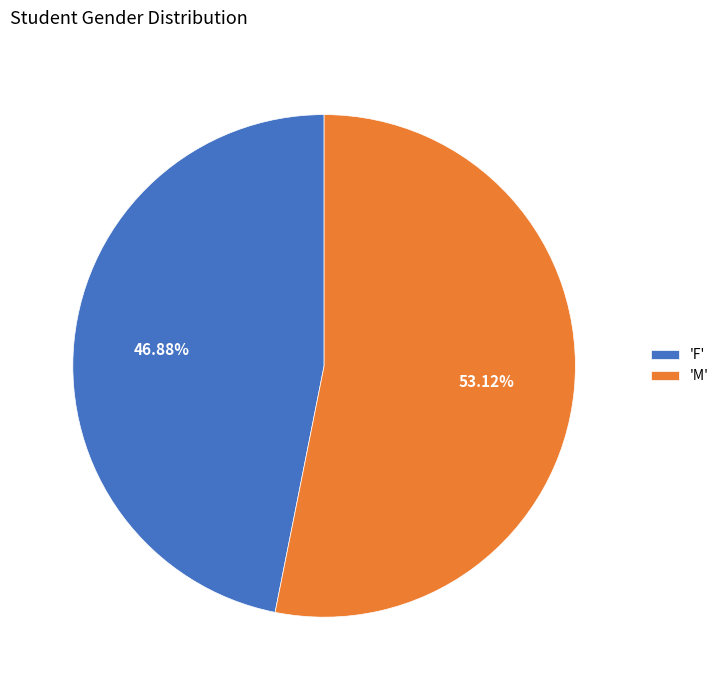

Does 'M' account for over 50% of the chart?

Yes